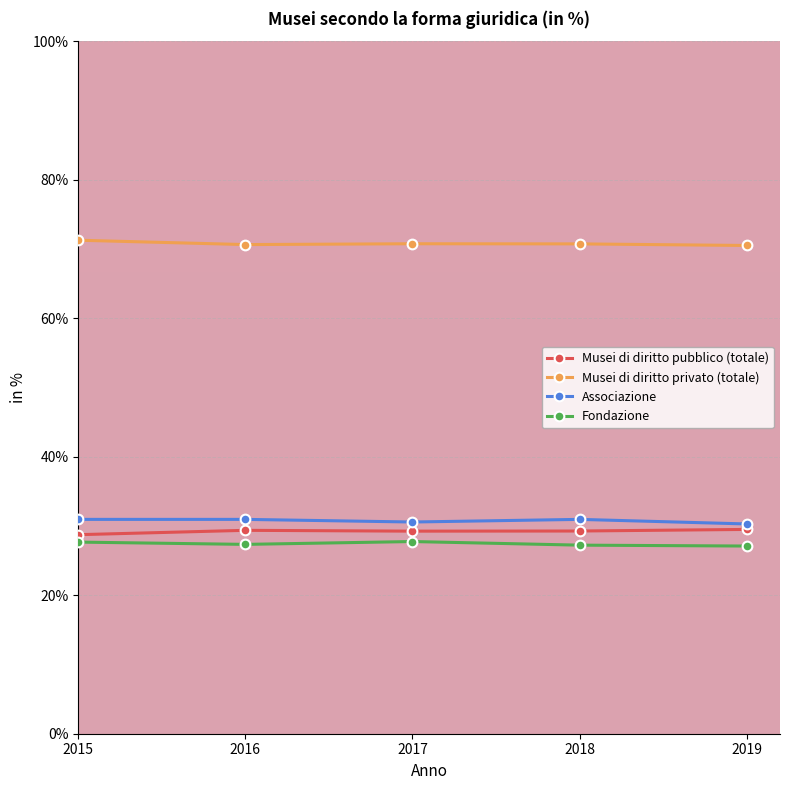

True or false: Fondazione and Musei di diritto pubblico (totale) cross at least once.

False